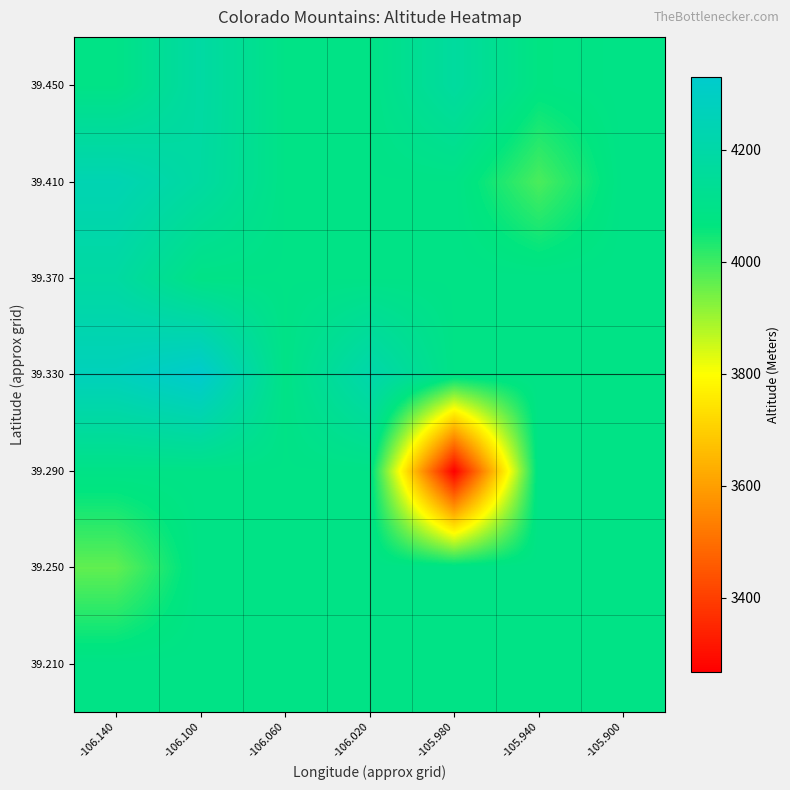

At which category is the sum across all series the highest?

-106.100